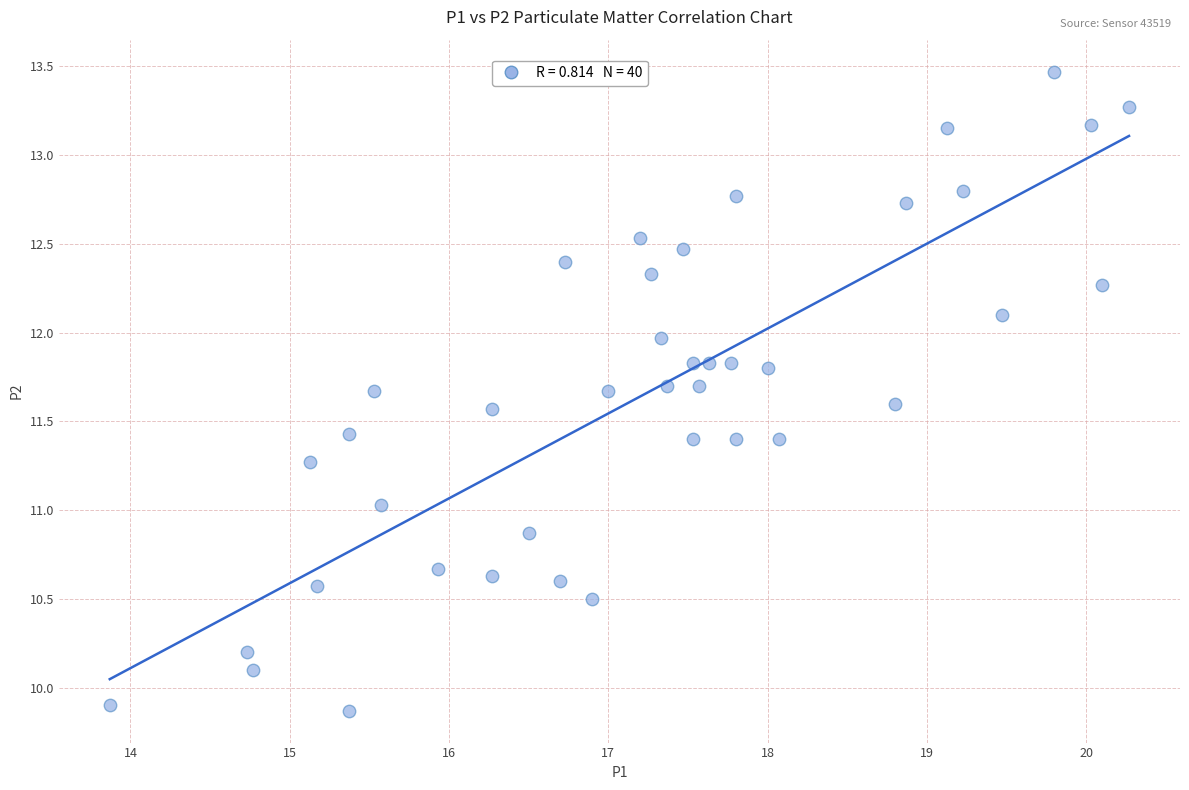

What is the range of Y values (max minus min)?

3.6